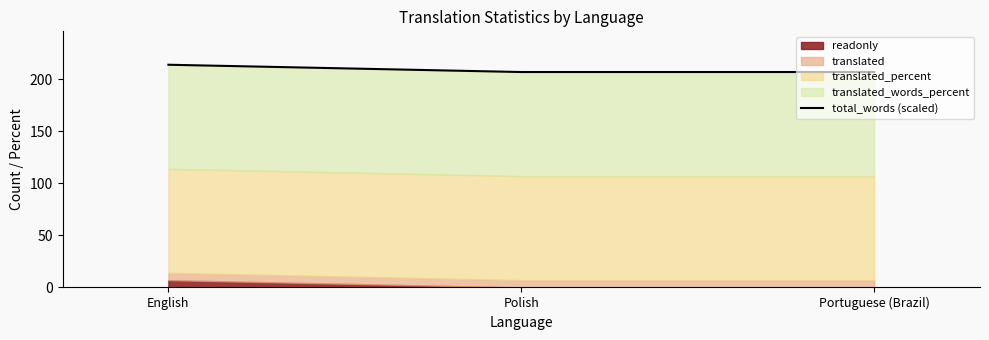

Reading left to right, extract all data points from this chart.

214	207	207